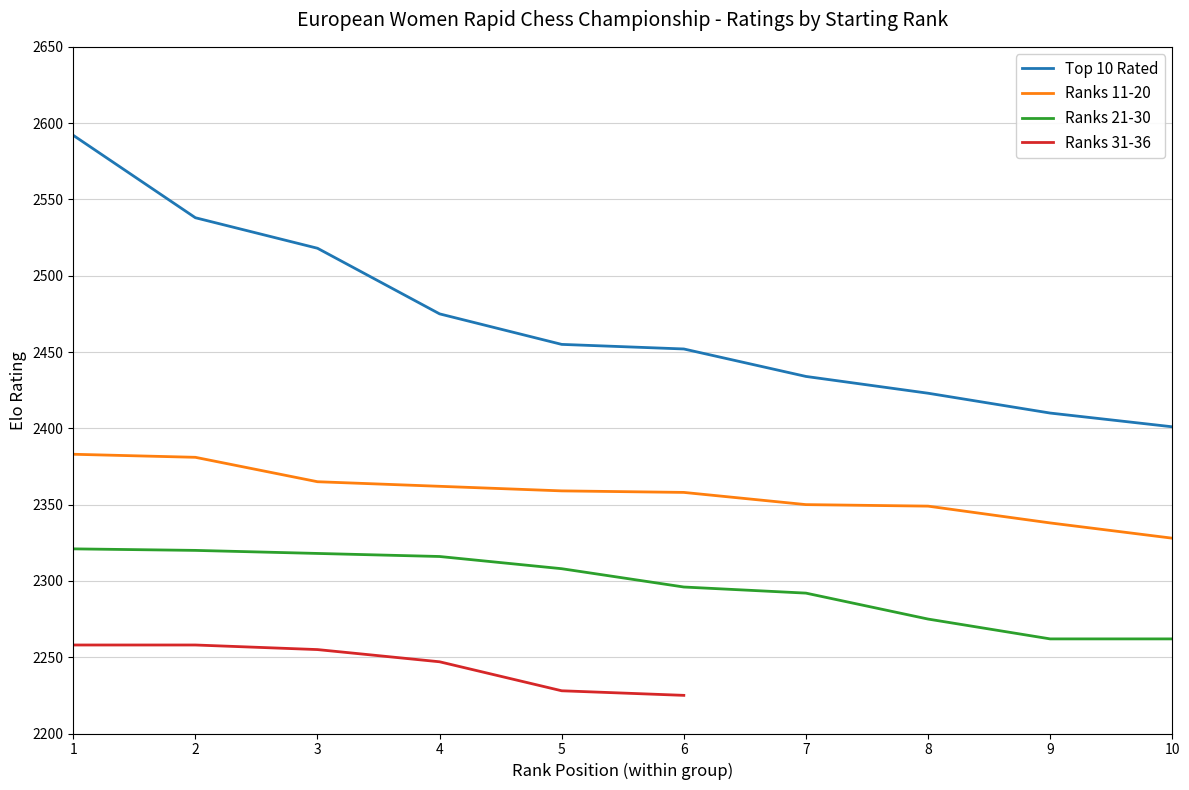

What is the lowest value of the Top 10 Rated series?

2401